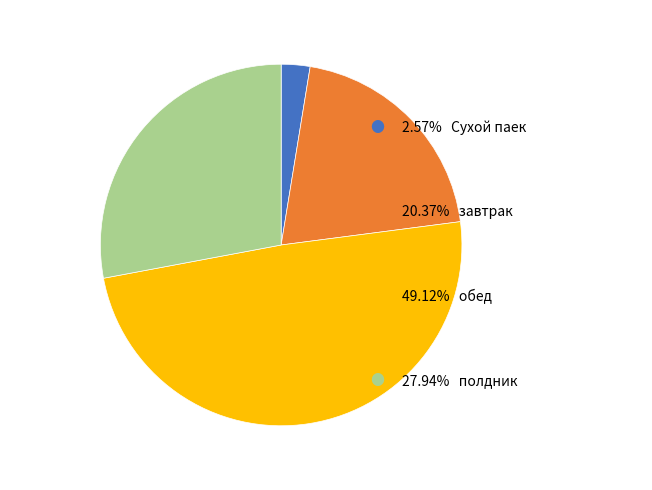

Does any single category account for the majority?

No